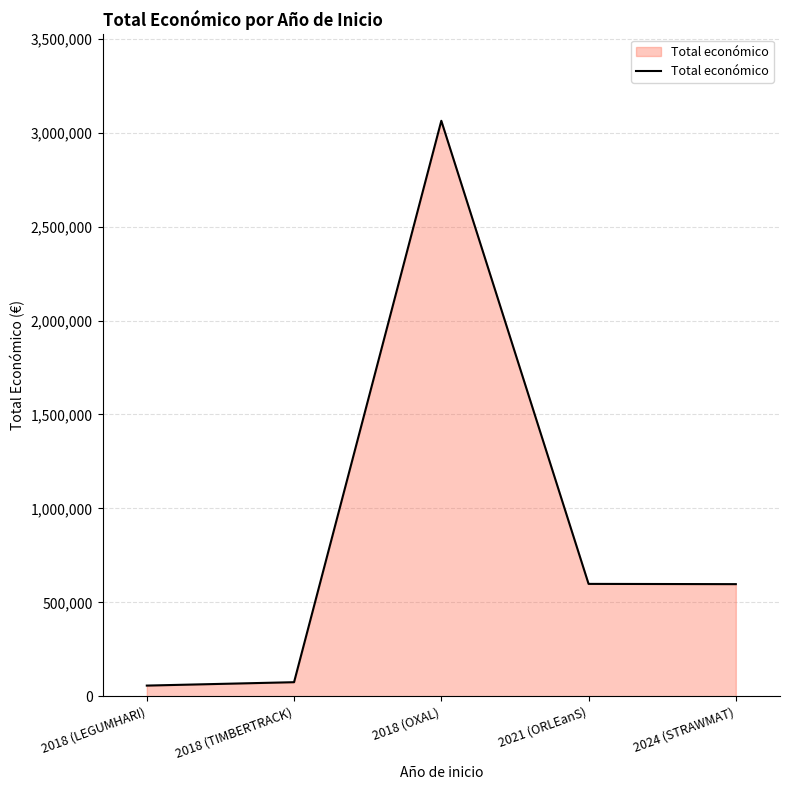

What position from the right is 2021 (ORLEanS)?

2